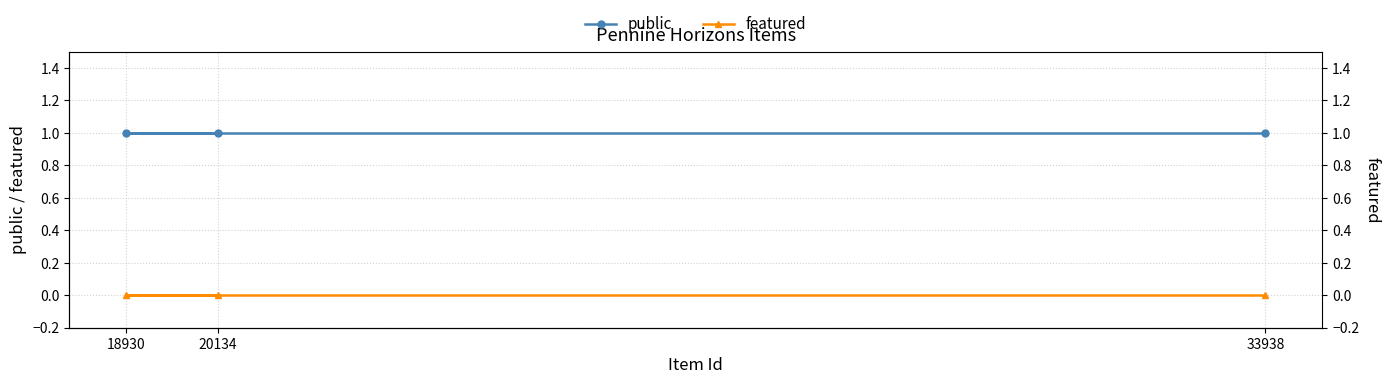

Between 20134 and 18930, which is larger?

20134